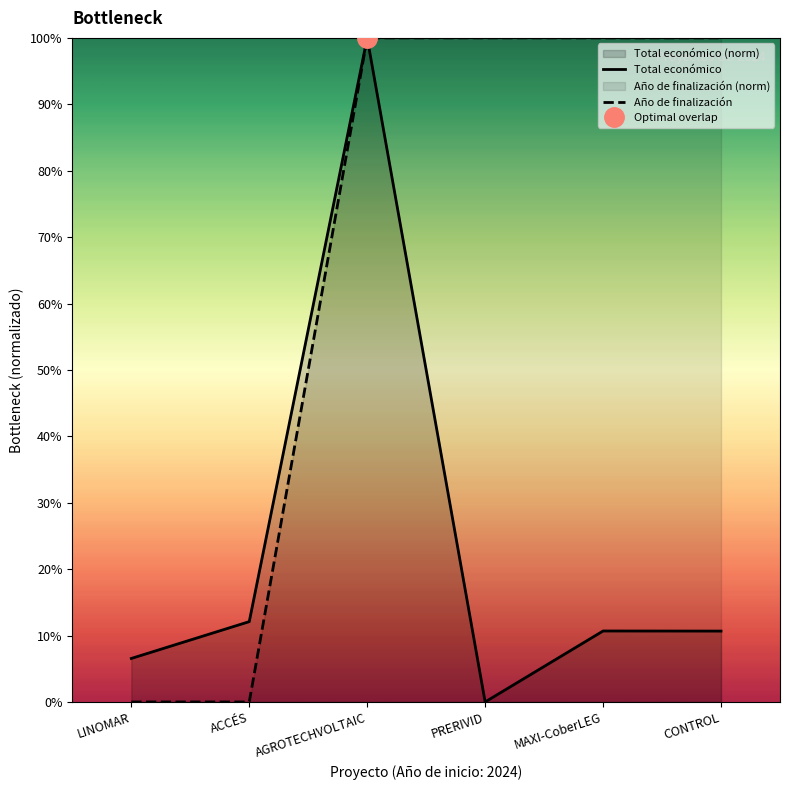

What is the difference between the highest and lowest values at CONTROL?

0.9